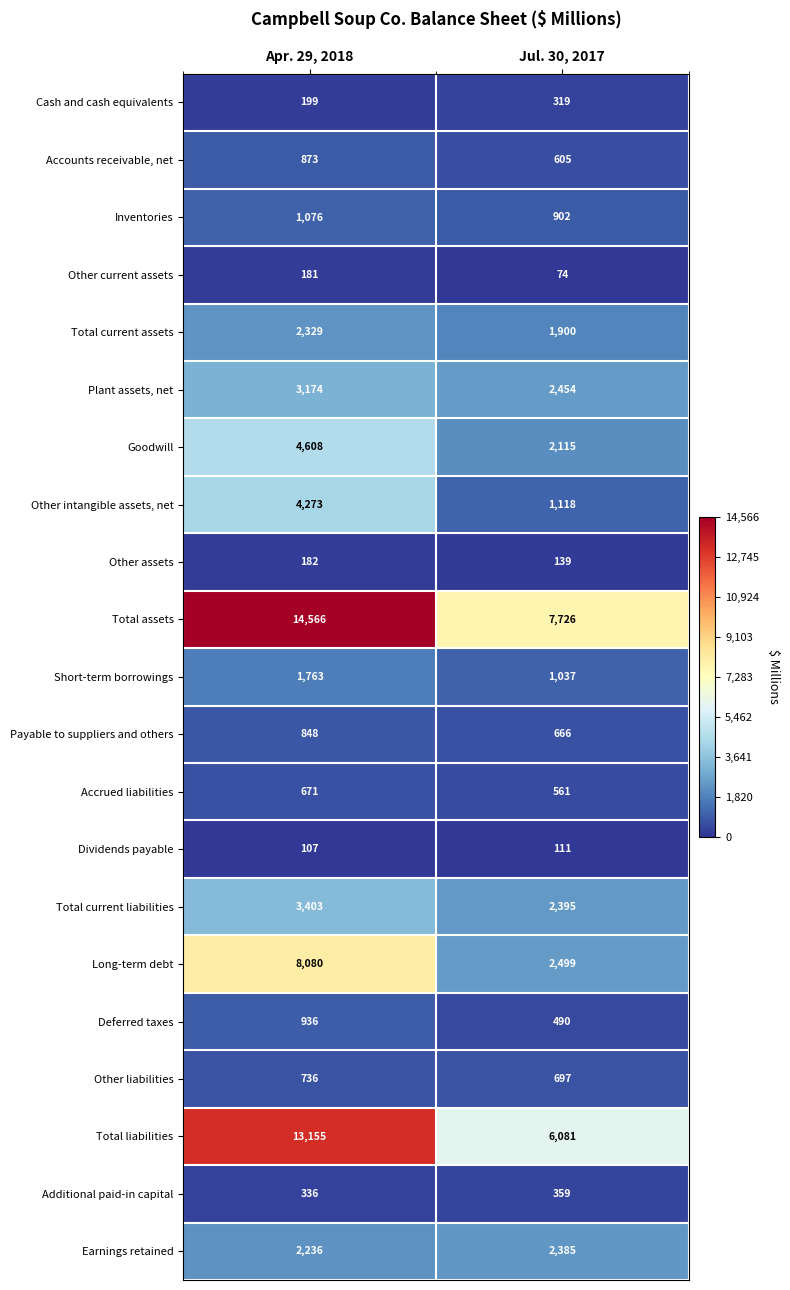

Which series has the largest range (max minus min)?

Total liabilities